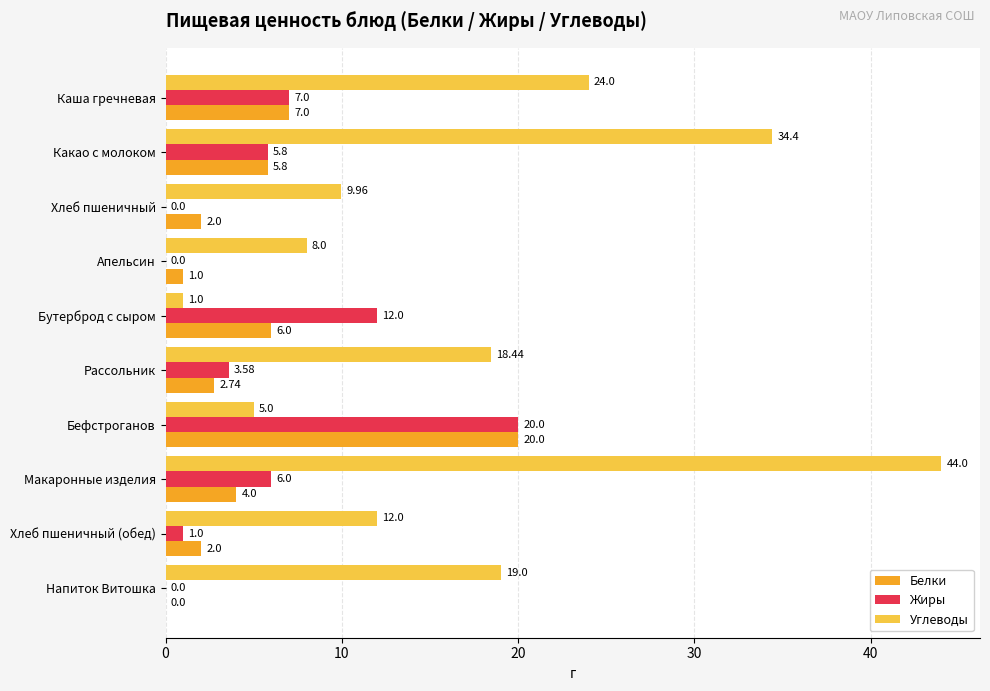

Where is Жиры nearest to the value 10?

Бутерброд с сыром